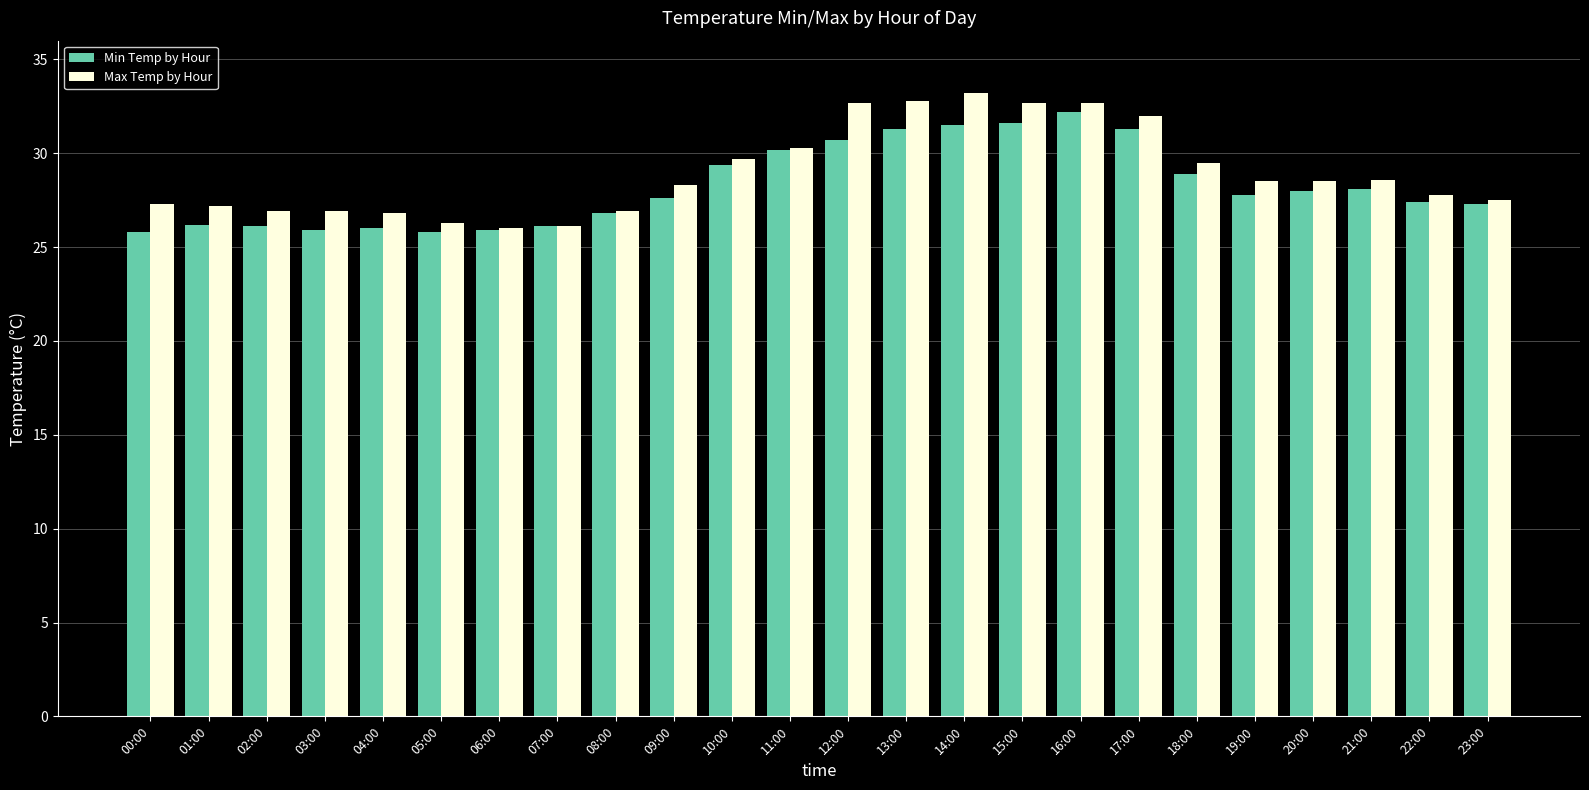

At which label does Max Temp by Hour first exceed 28?

09:00